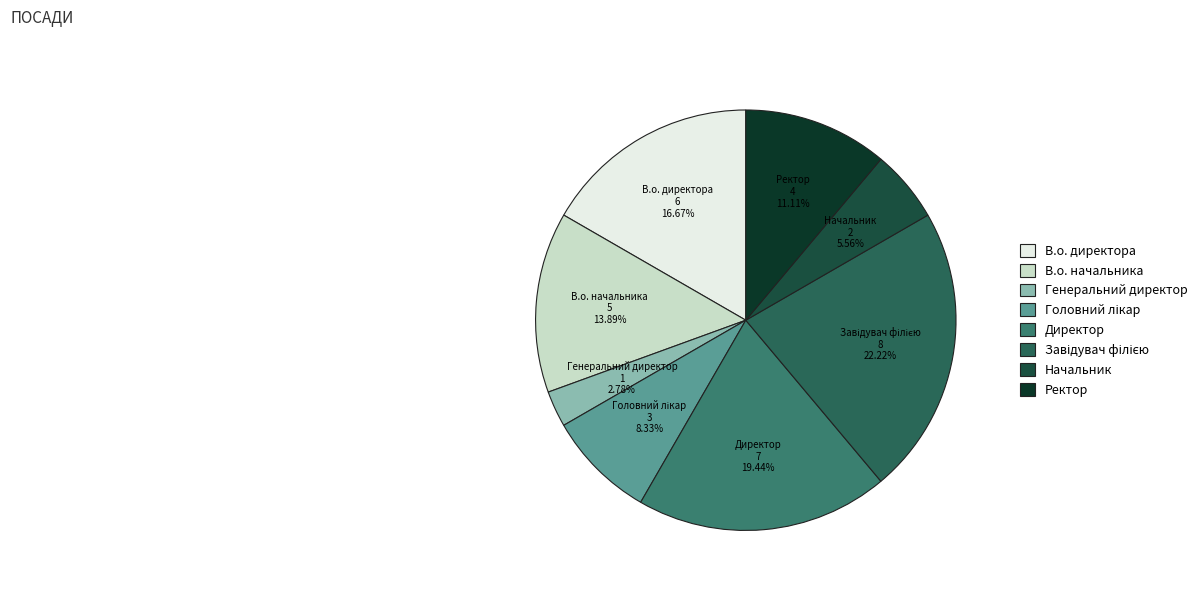

What is the smallest slice in the pie chart?

Генеральний директор